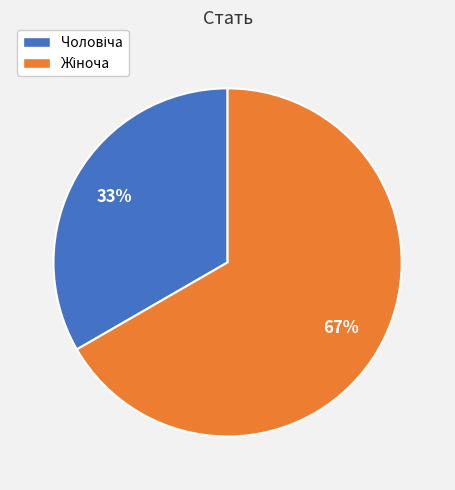

Is there any slice that represents more than half of the pie?

Yes